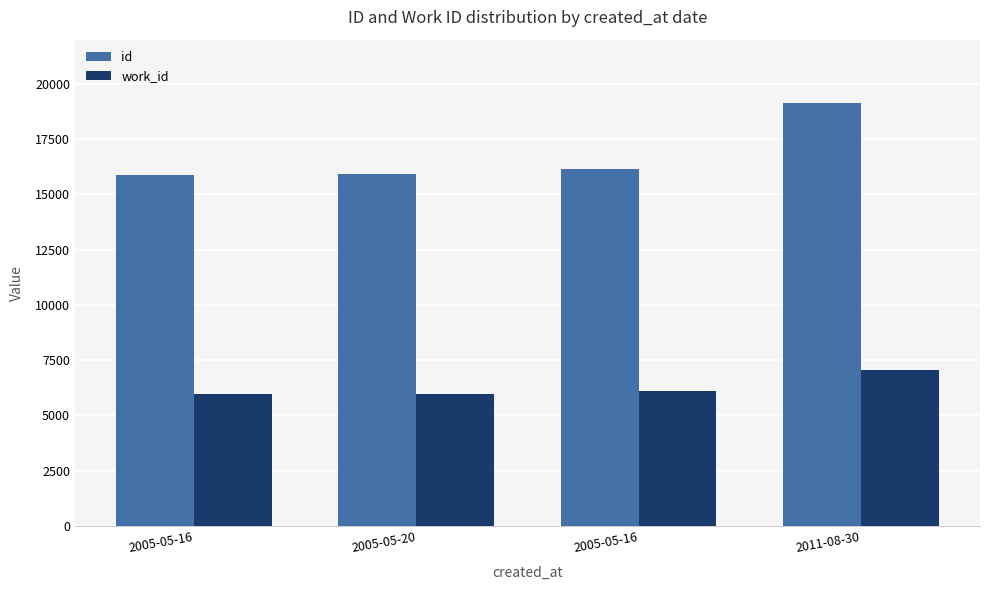

How many bars are there in each group?

2